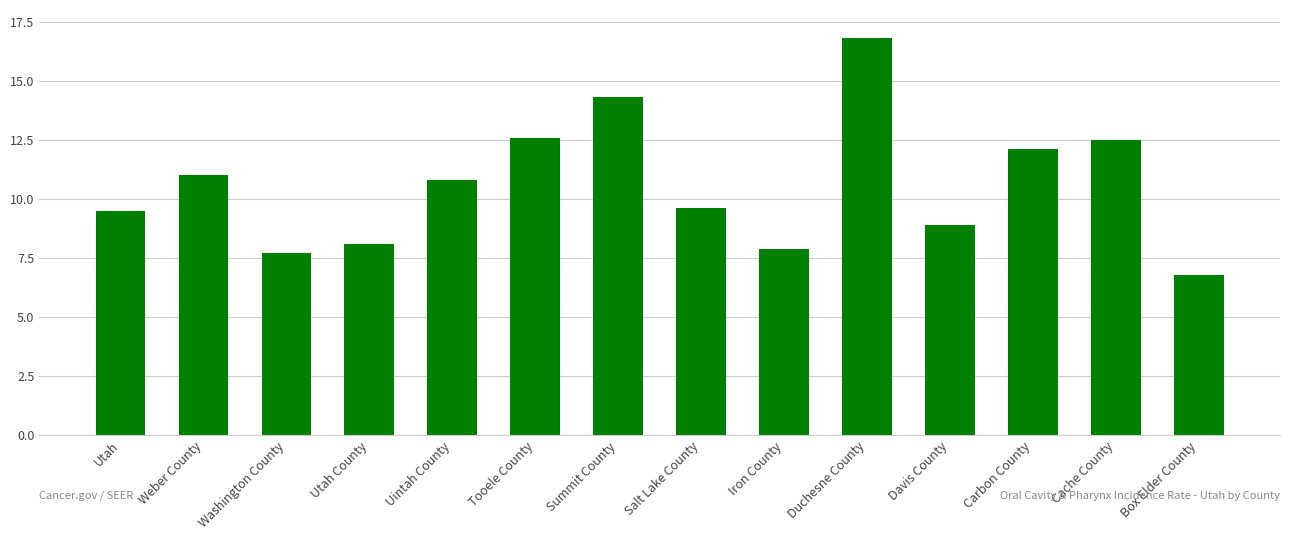

Is it true that the value at Weber County is 11.0?

True